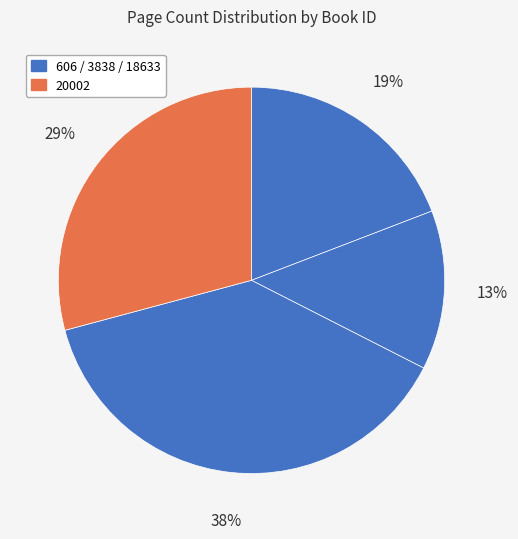

How many segments does this pie chart have?

4